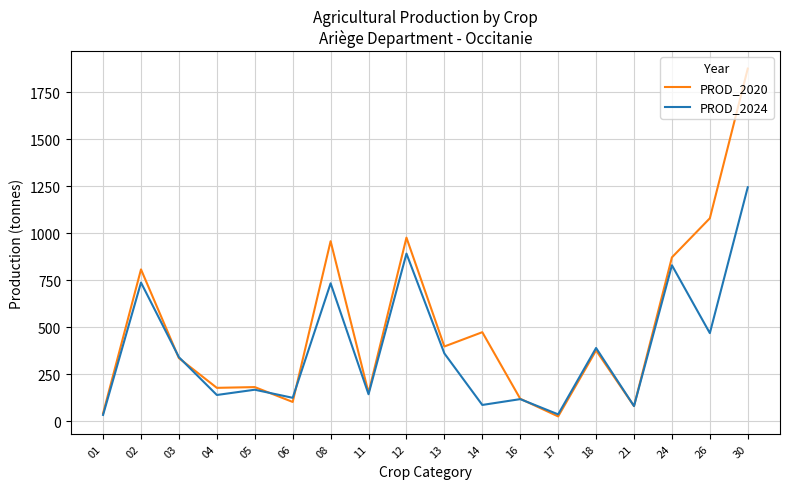

What is the highest value of the PROD_2020 series?

1876